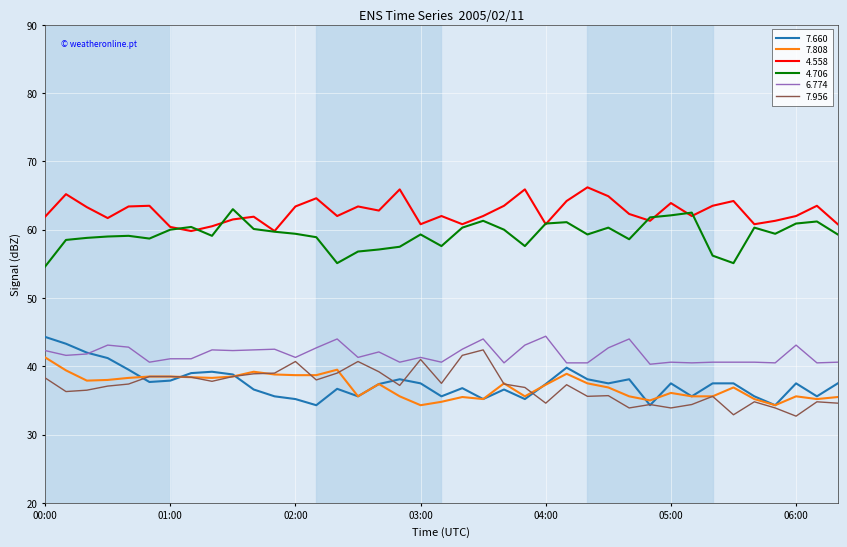

What is the minimum value for 4.558?

59.8